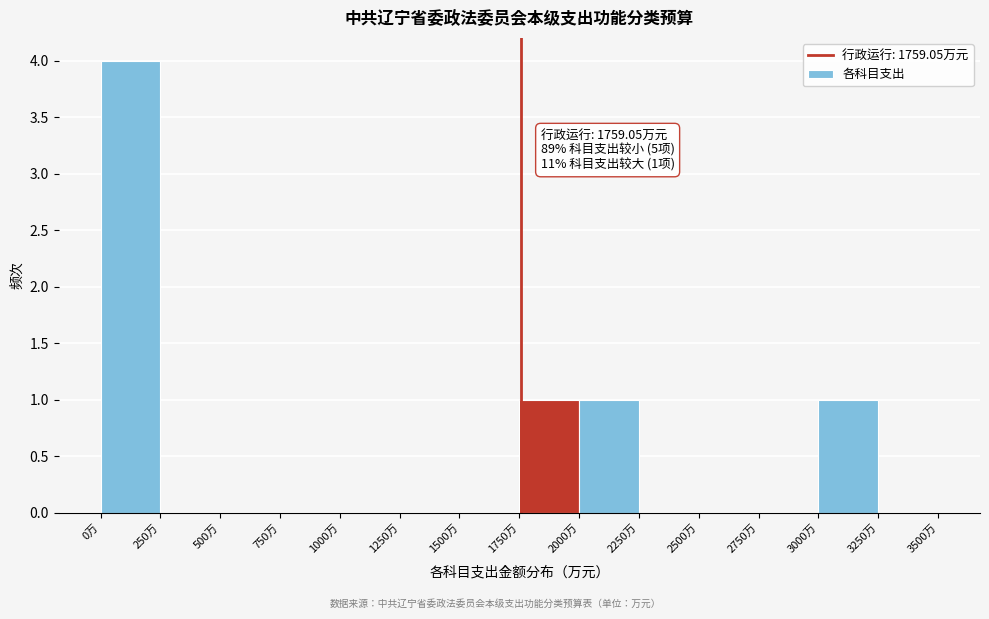

Which range on the x-axis has the tallest bar?

0 to 250